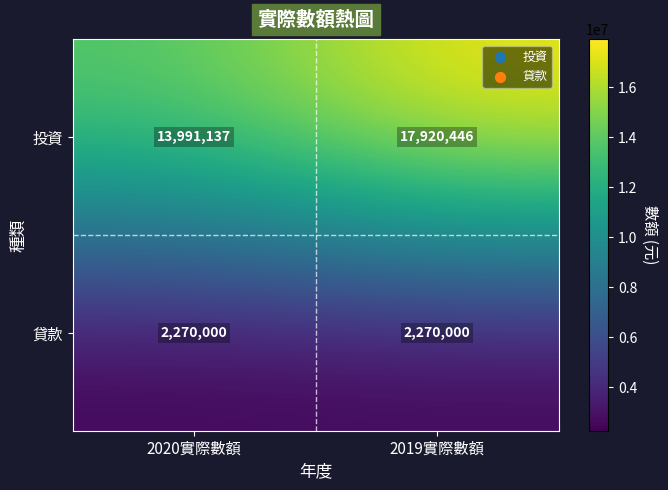

What is the sum of all 投資 values?

31911583